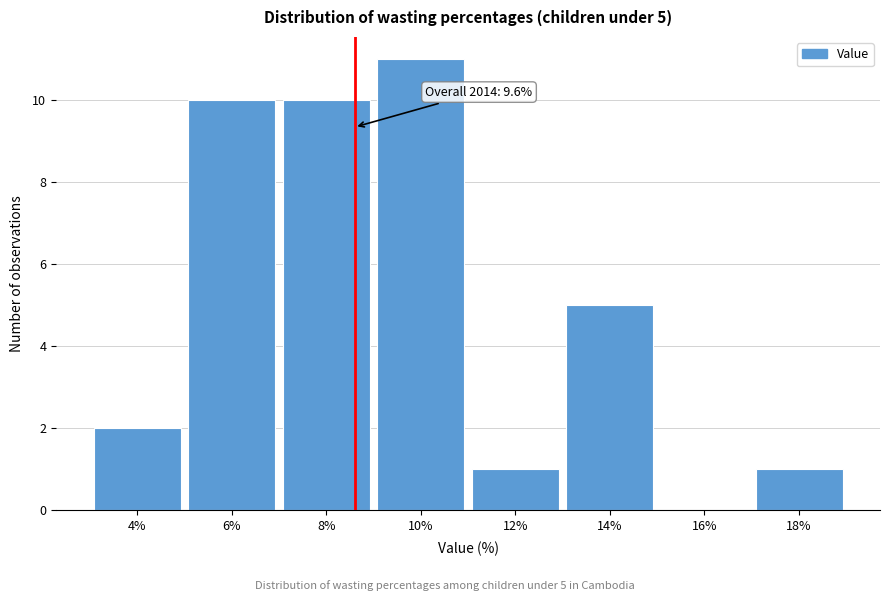

Reading left to right, what are all the values shown in this chart?

4%=2	6%=10	8%=10	10%=11	12%=1	14%=5	16%=0	18%=1